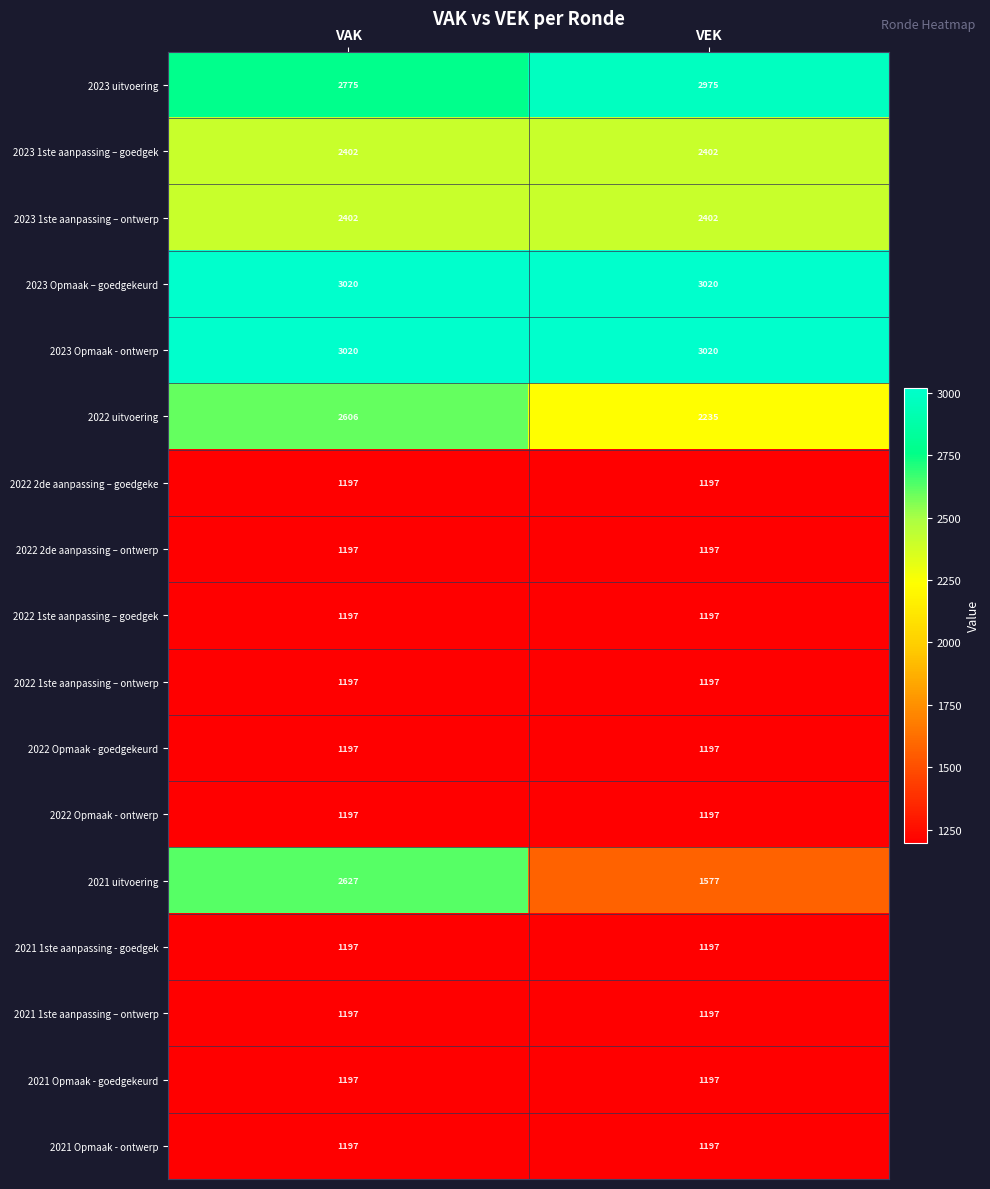

At which category is the sum across all series the highest?

VAK